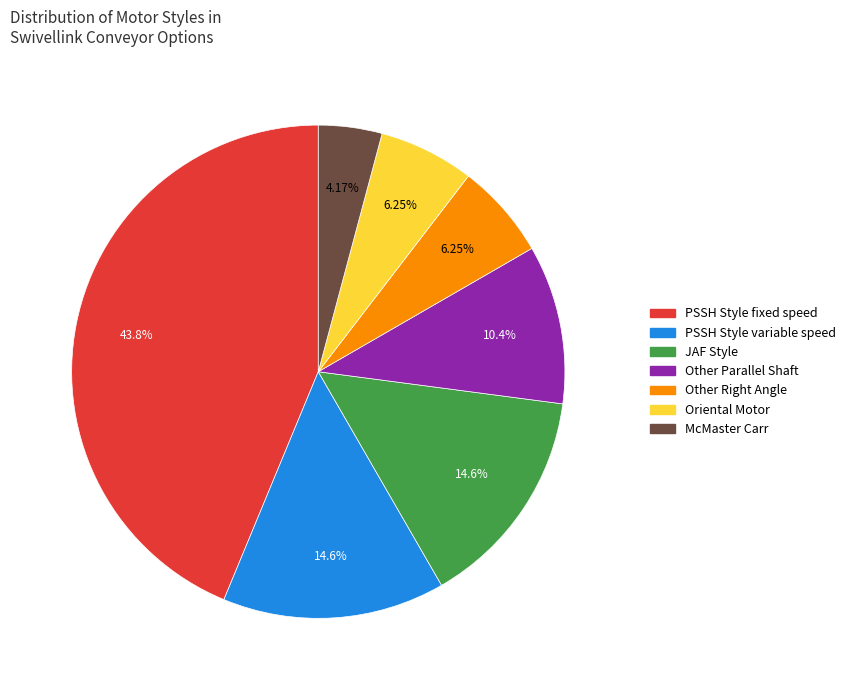

Is there a majority slice in this chart?

No